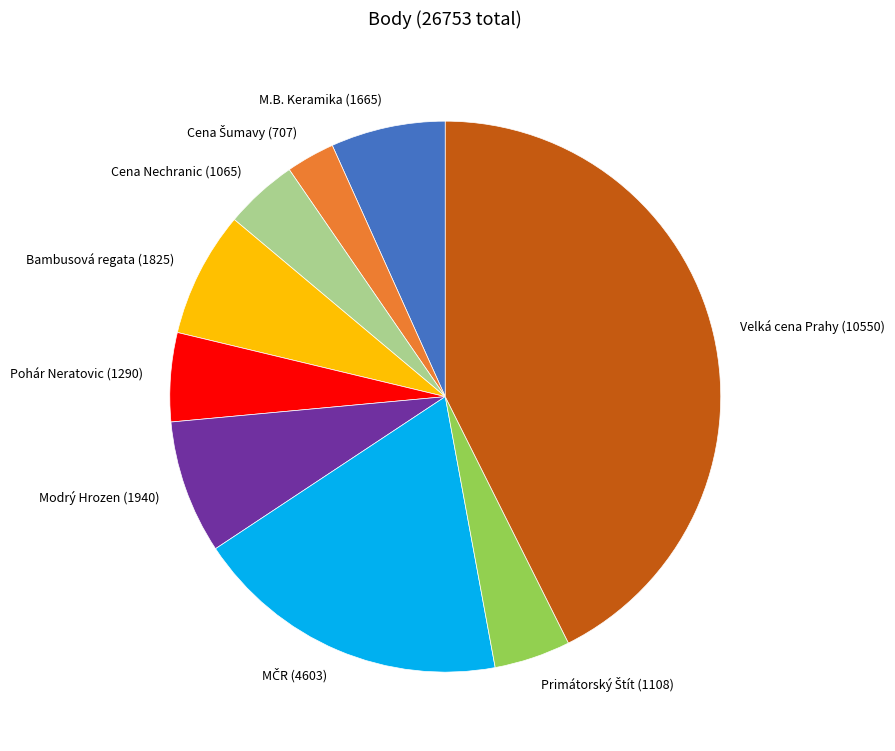

Does any single category account for the majority?

No